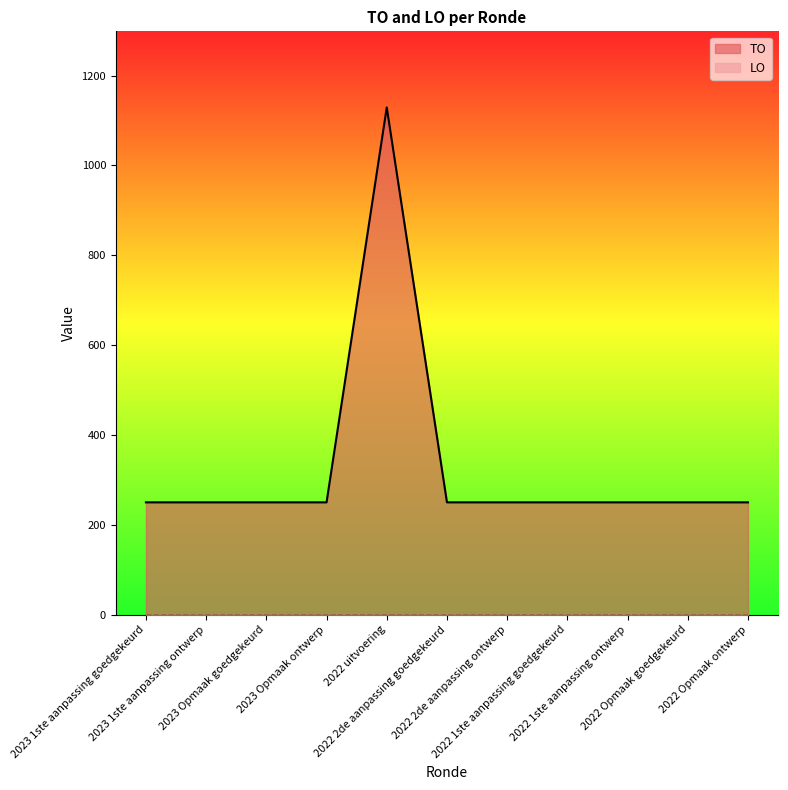

Approximately how many times larger is the value at 2023 1ste aanpassing ontwerp compared to 2022 2de aanpassing ontwerp?

1.0